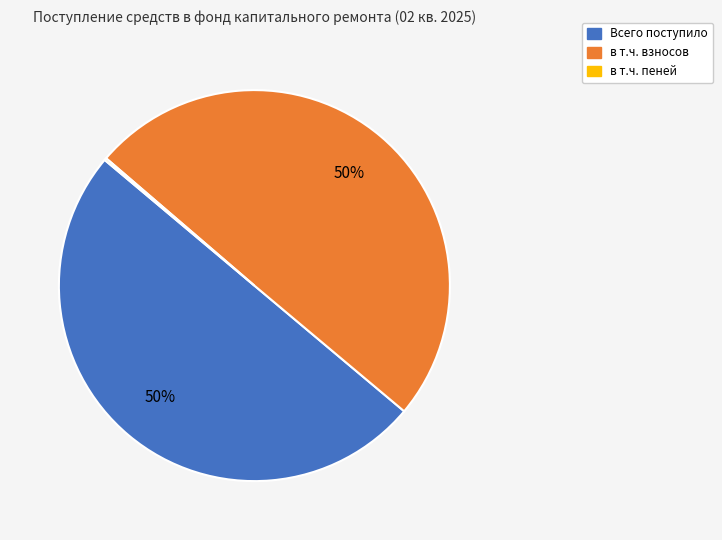

To the nearest percent, what is the average slice percentage?

33%